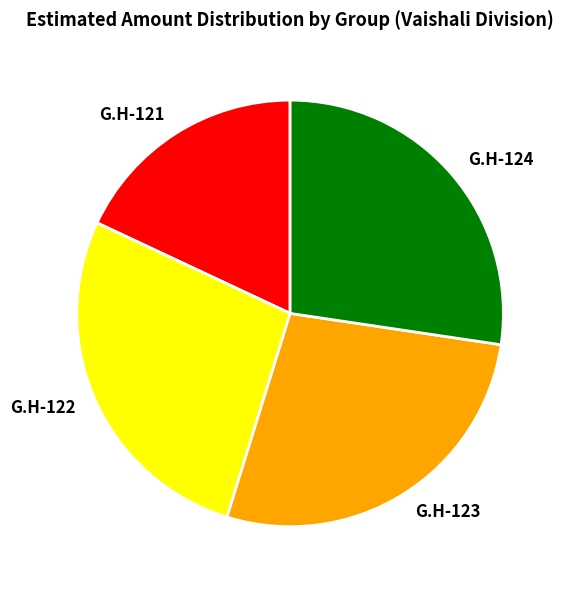

What is the smallest slice in the pie chart?

G.H-121